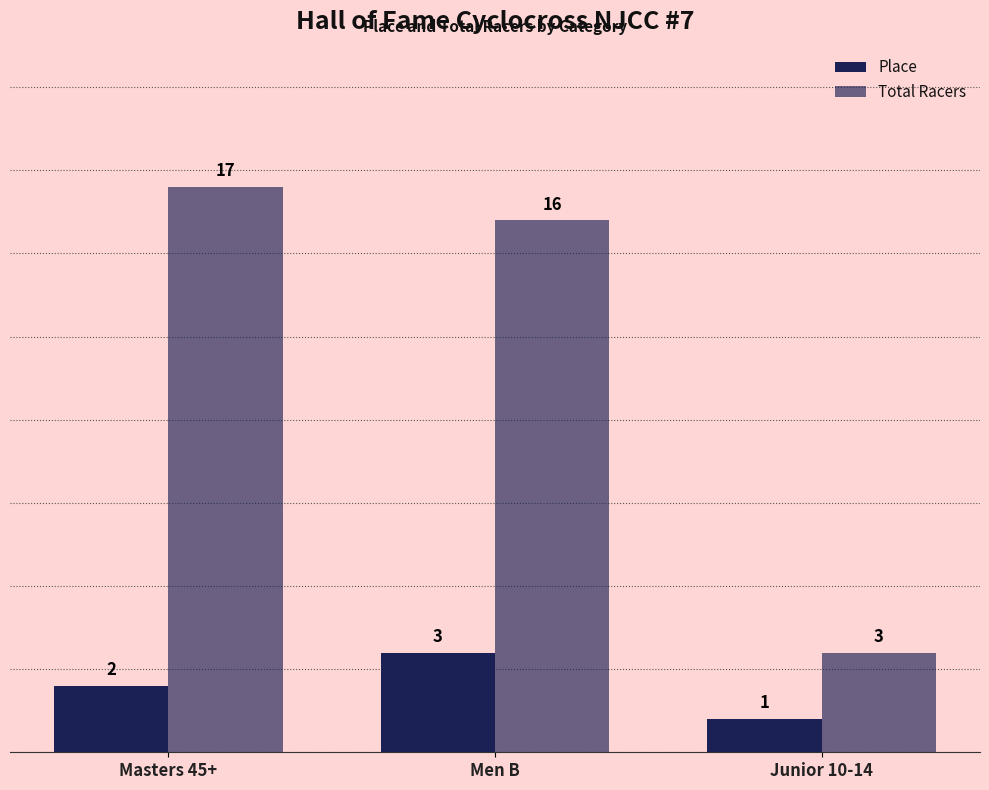

Which series changed the most between Masters 45+ and Junior 10-14?

Total Racers